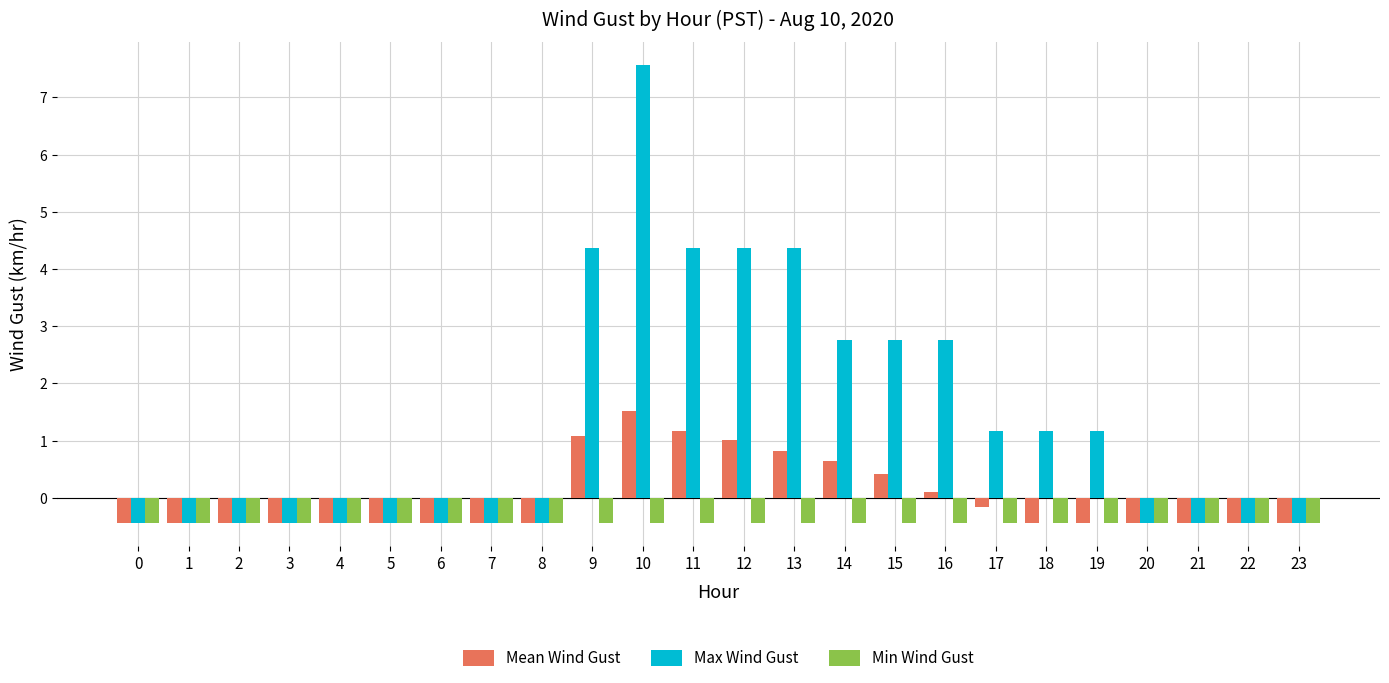

Which category has the highest value in the Max Wind Gust series?

10